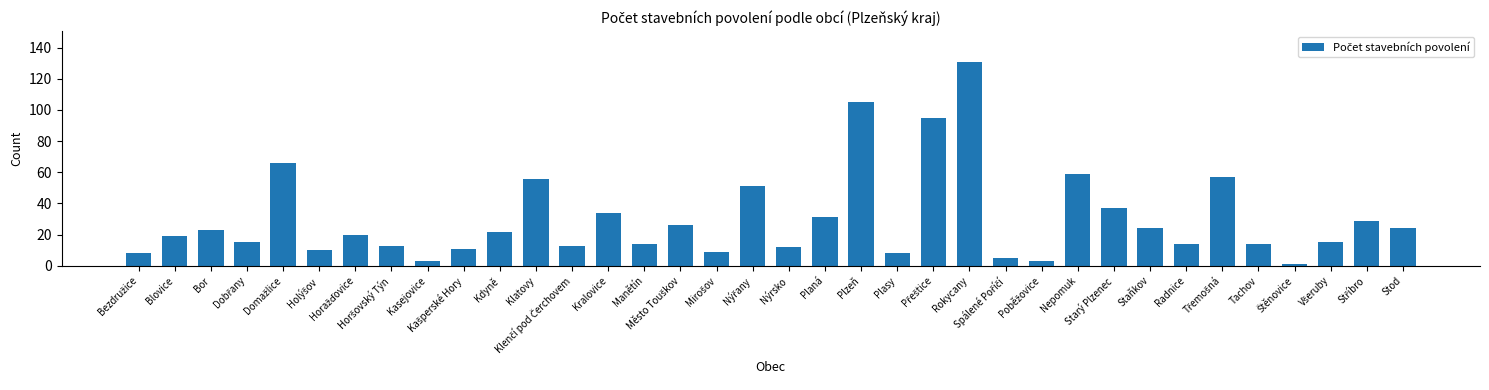

What is the difference between the second highest and second lowest values?

102